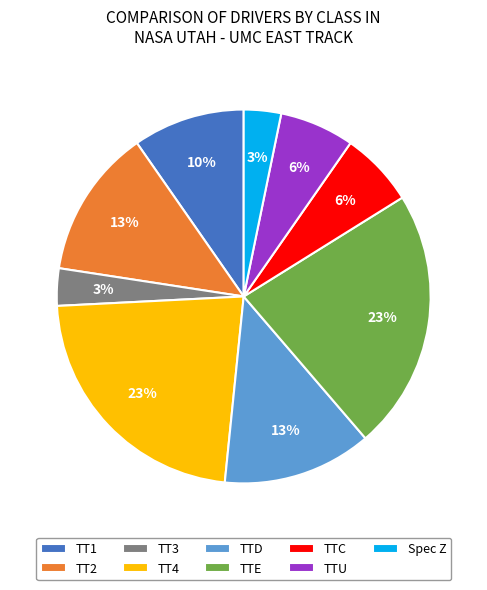

To the nearest percent, what is the average slice percentage?

11%